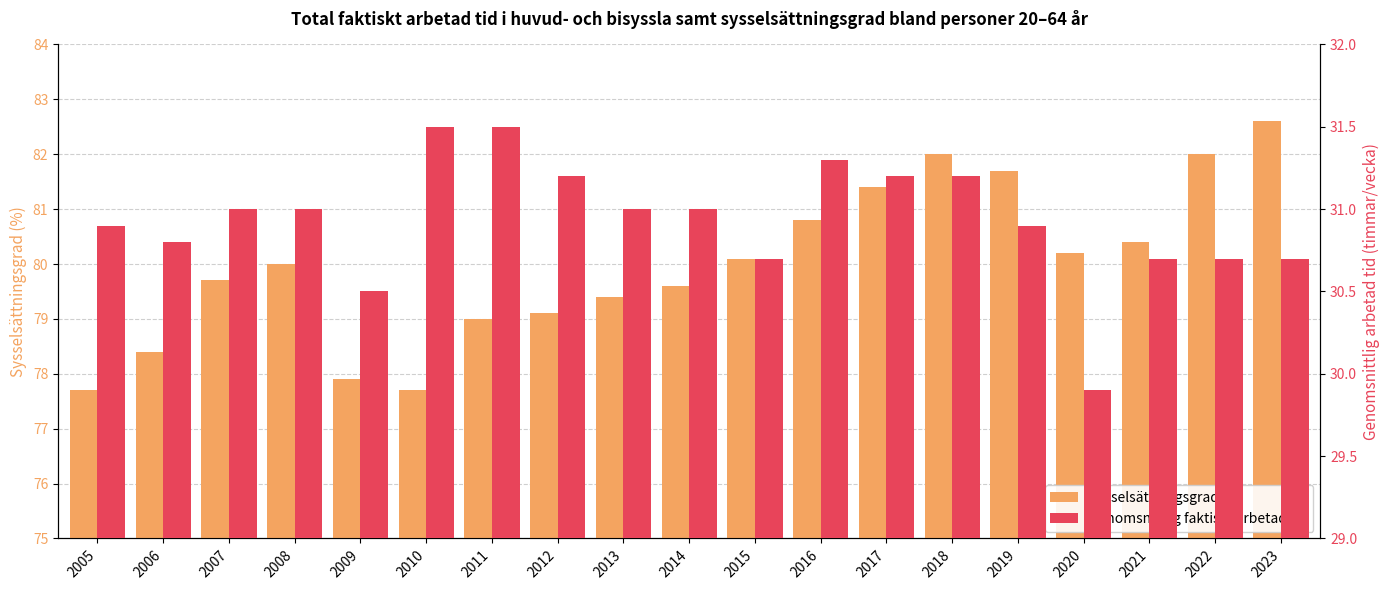

Rank the series by their maximum value, from lowest to highest.

Genomsnittlig faktiskt arbetad tid, Sysselsättningsgrad